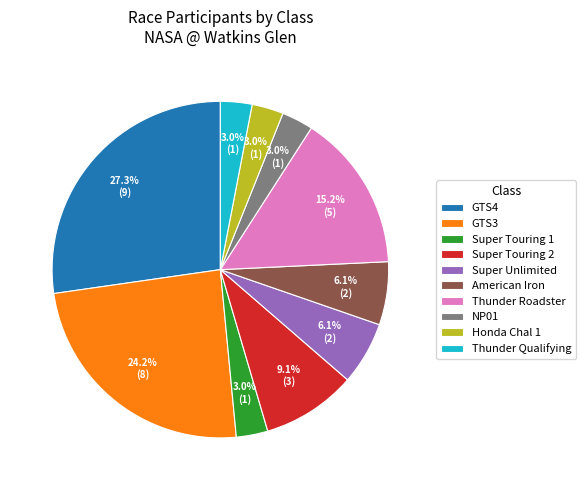

Is there a majority slice in this chart?

No